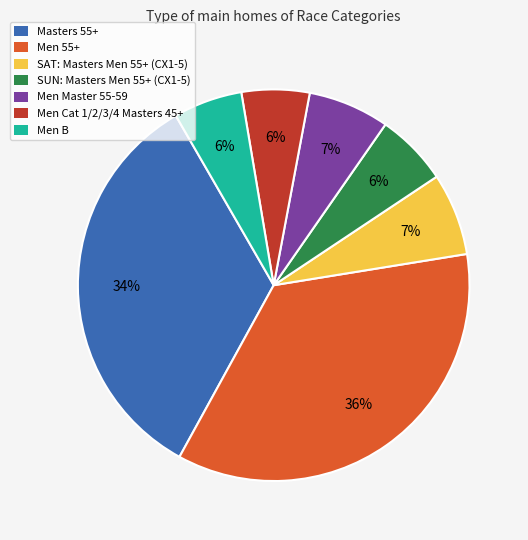

What percentage is the Men Cat 1/2/3/4 Masters 45+ slice, to the nearest percent?

6%